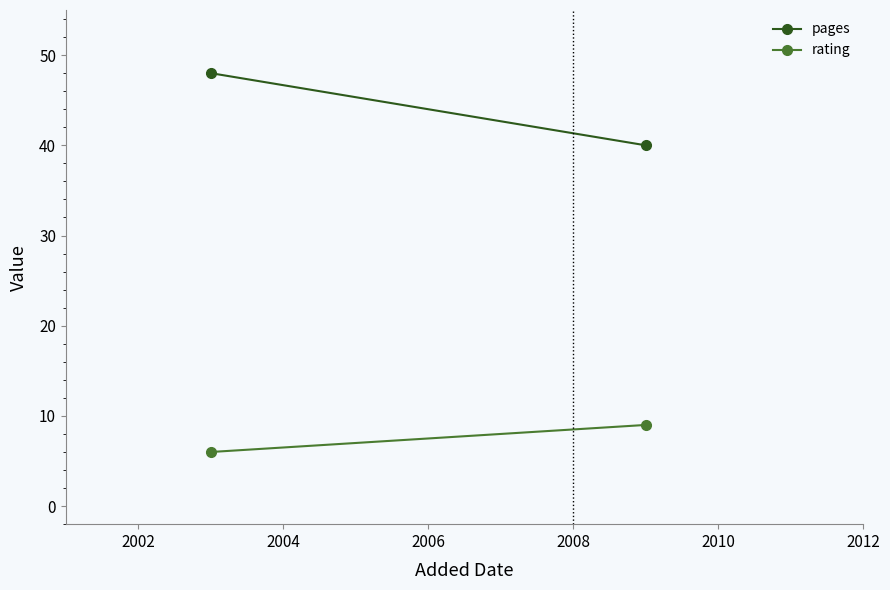

Which series has the widest spread of values?

pages